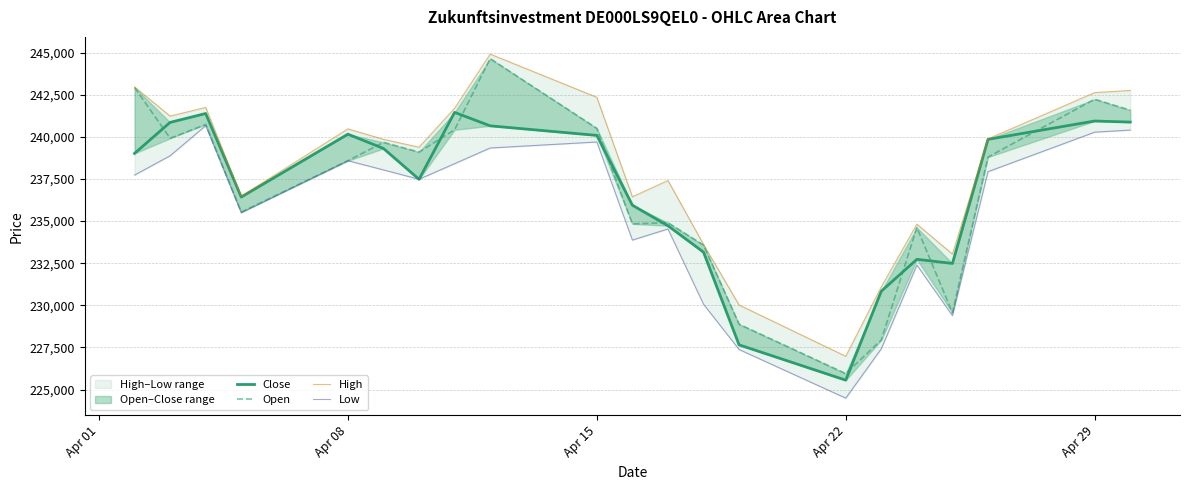

What is the difference between the maximum and second lowest values in the Low series?

13284